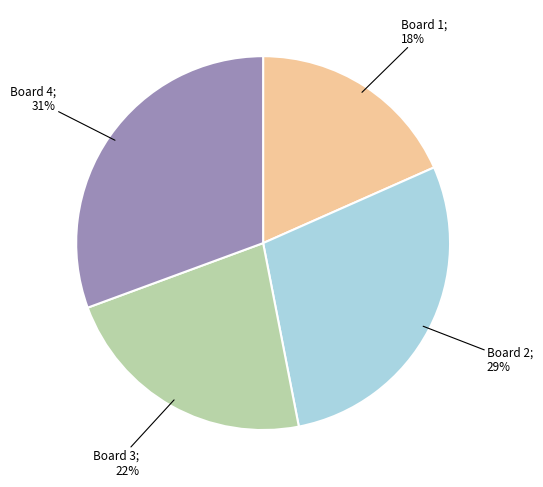

Does any single category account for the majority?

No